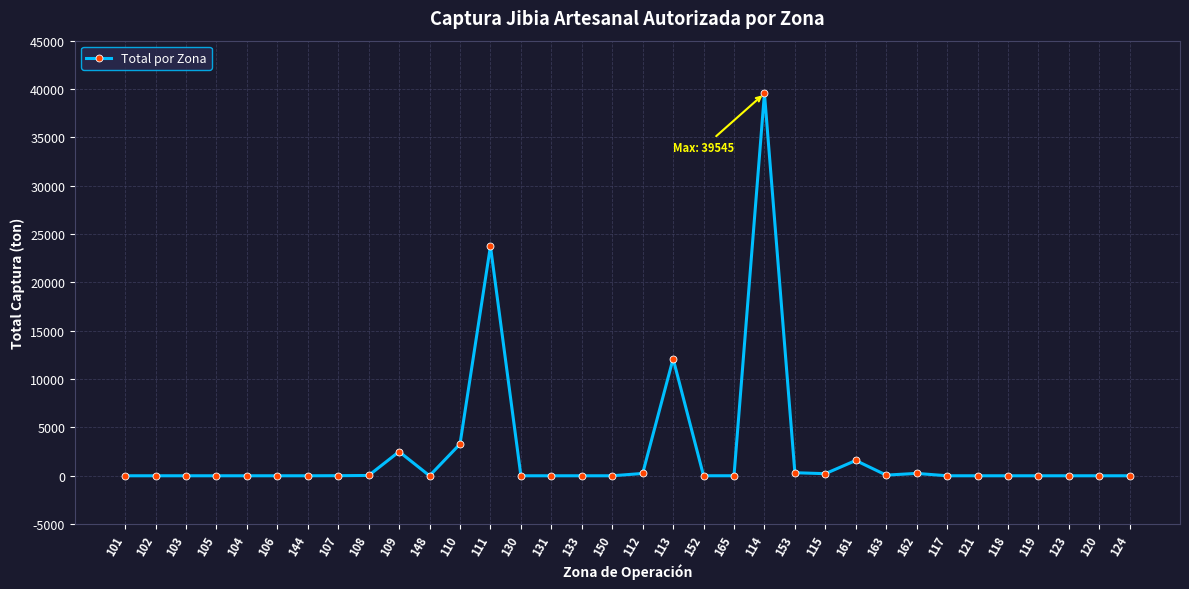

What position from the left is 131?

15